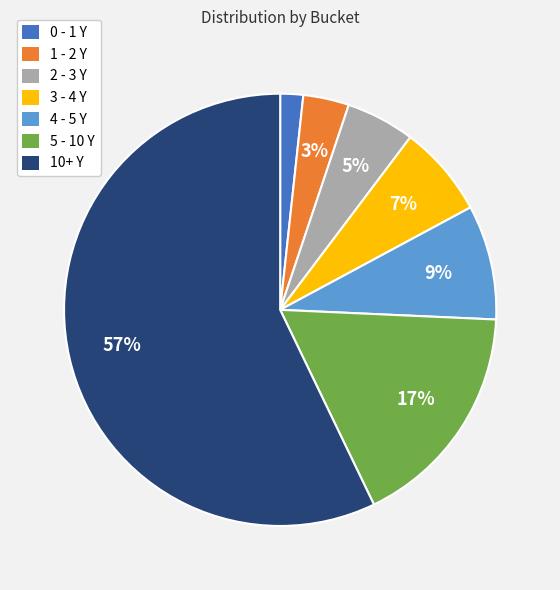

To the nearest percent, what is the difference between the 0 - 1 Y and 10+ Y slice percentages?

55%